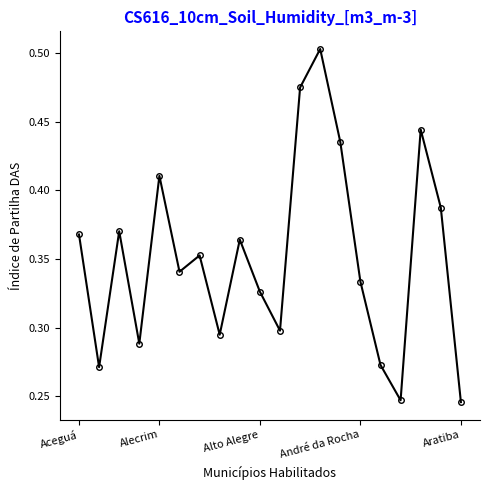

How many distinct data groups are displayed?

1